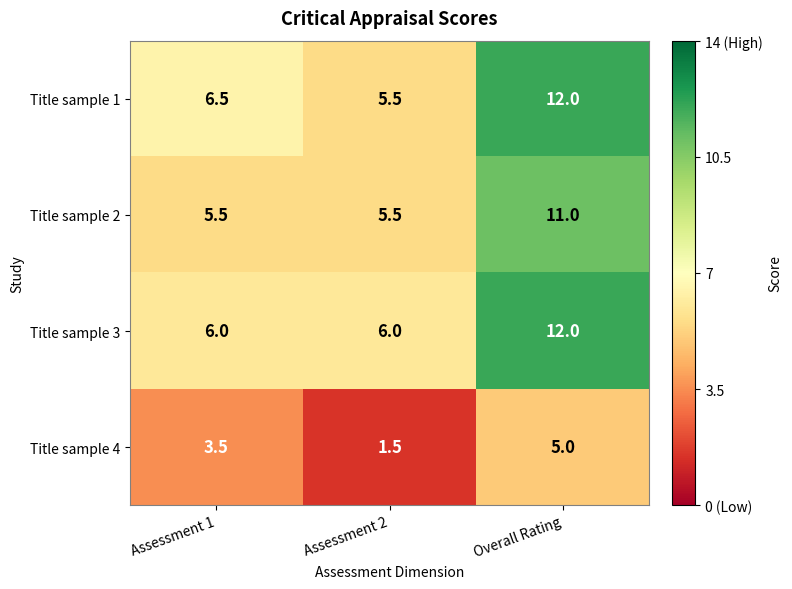

True or false: Title sample 3 has a value of 6.0 at Assessment 1.

True